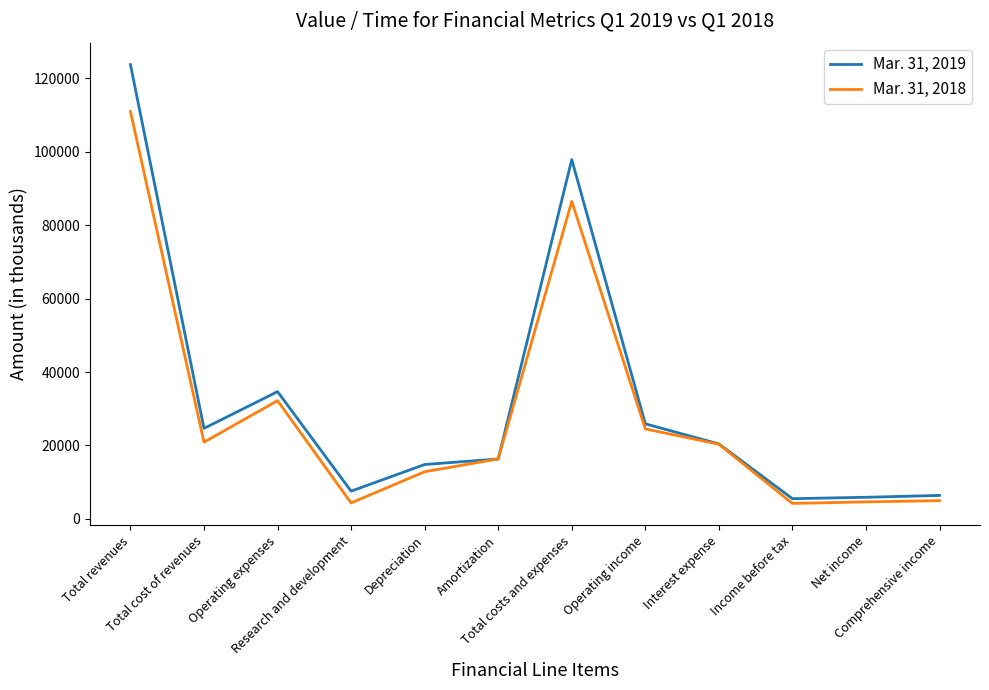

Which series changed the most between Operating expenses and Operating income?

Mar. 31, 2019